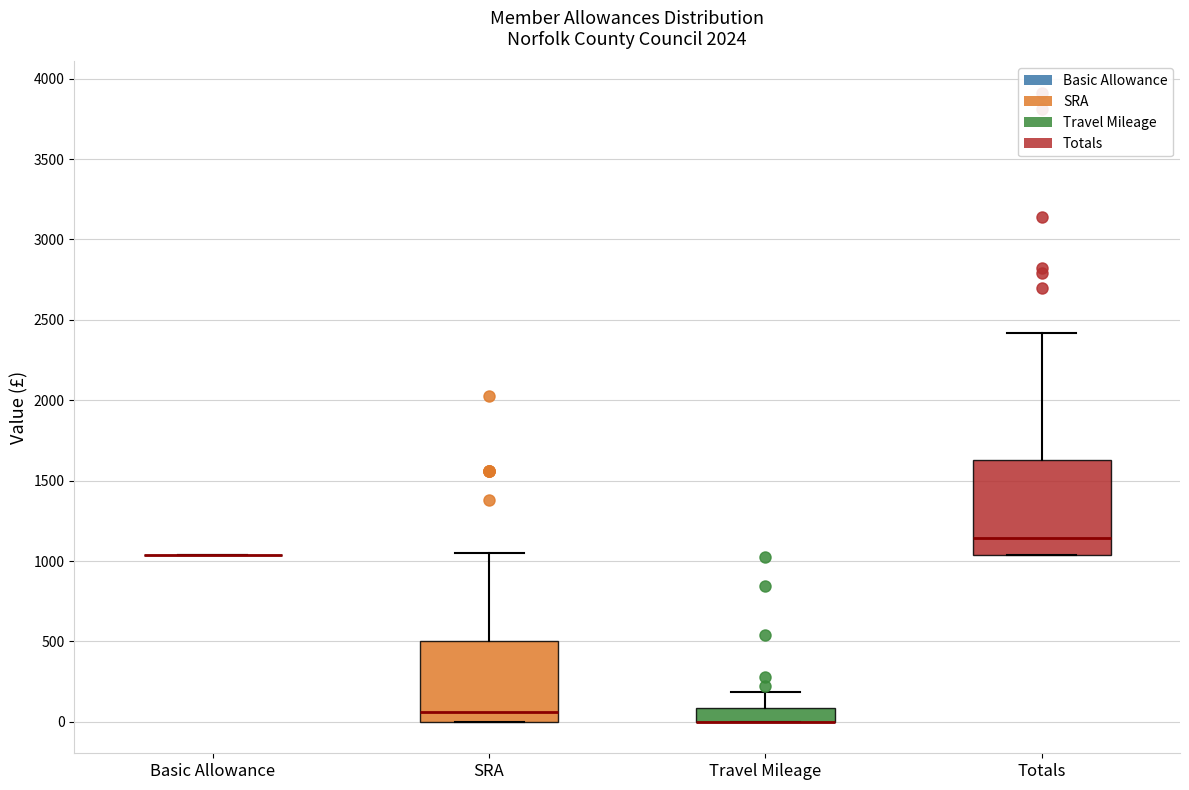

Reading left to right, transcribe this box plot: for each box, give where its median line is, the range the box spans, and where its two whiskers end, as read against the y-axis. The values are not printed on the chart, so give them approximately, as read against the axis.

Basic Allowance: box collapsed to a line at 1050, whiskers 1050 to 1050
SRA: median 50, box 0 to 500, whiskers 0 to 1050
Travel Mileage: median 0 (drawn on the box's lower edge), box 0 to 100, whiskers 0 to 200
Totals: median 1150, box 1050 to 1650, whiskers 1050 to 2400